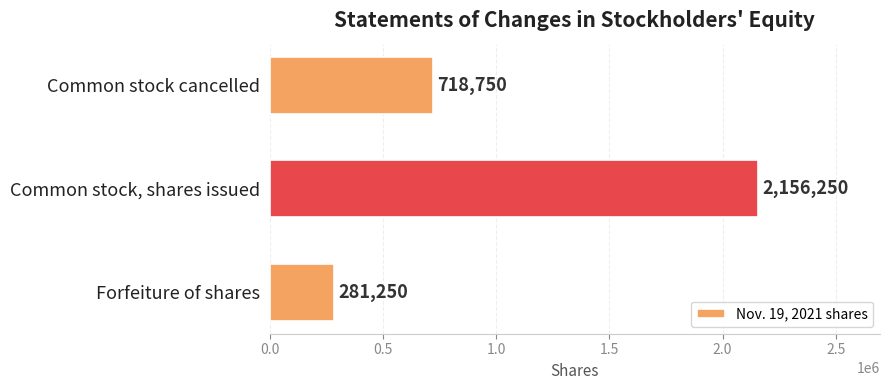

The chart shows a value of 718750 at Common stock cancelled. True or false?

True